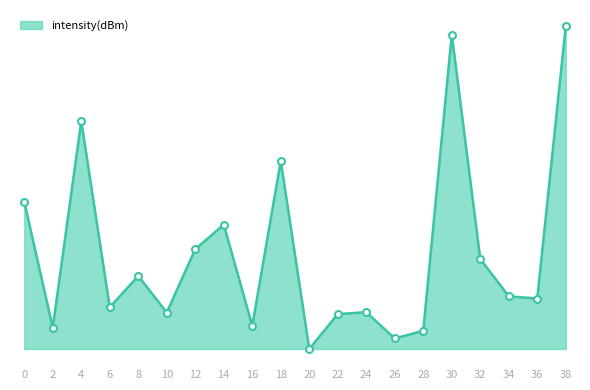

Rank the categories by value from highest to lowest.

38, 30, 4, 18, 0, 14, 12, 32, 8, 34, 36, 6, 24, 10, 22, 16, 2, 28, 26, 20